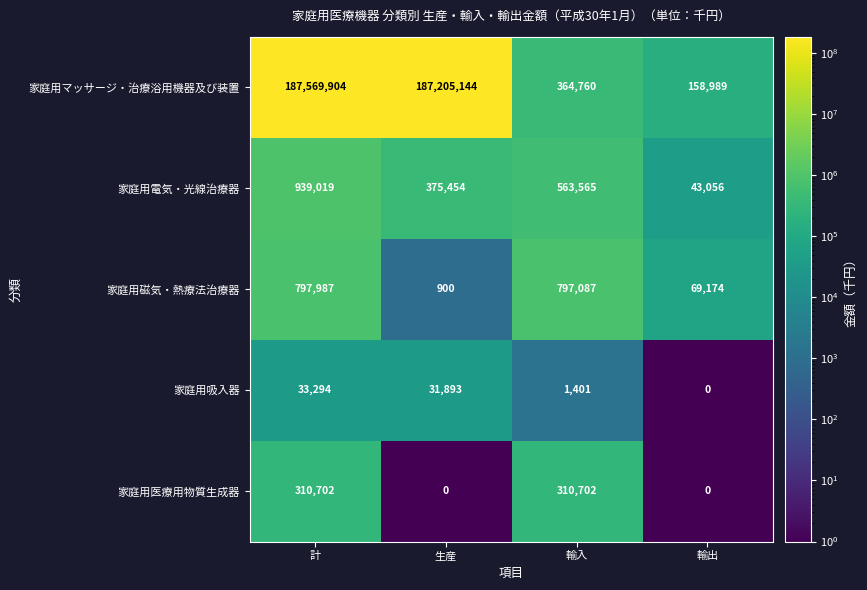

List the series in order of their peak value, lowest first.

家庭用吸入器, 家庭用医療用物質生成器, 家庭用磁気・熱療法治療器, 家庭用電気・光線治療器, 家庭用マッサージ・治療浴用機器及び装置